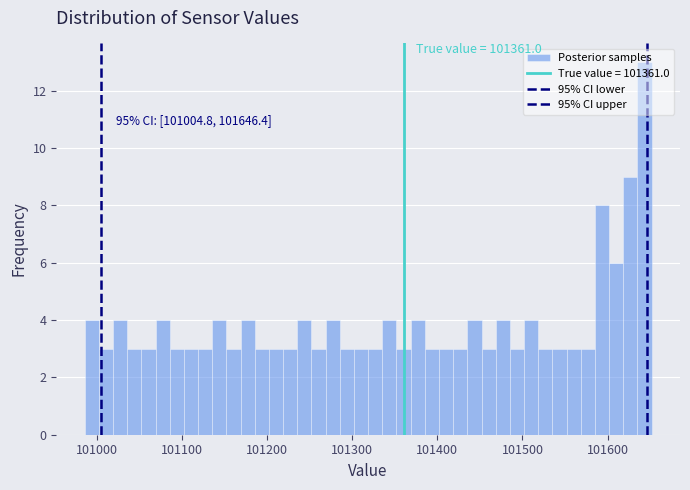

Read against the x-axis, roughly where is the centre of the tallest bar?

101640